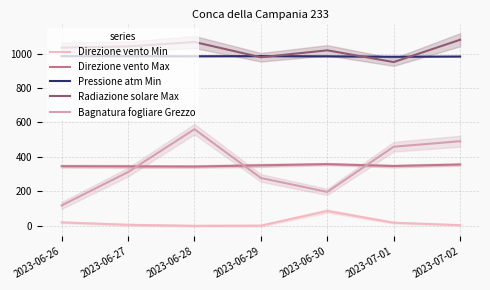

Count the number of data series in this chart.

5